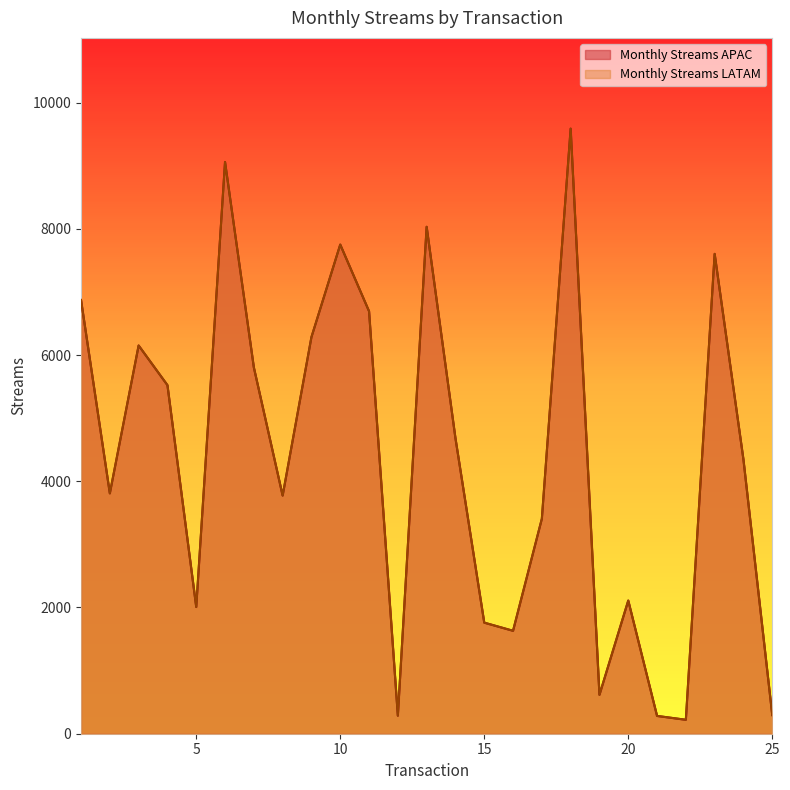

What is the minimum value for Monthly Streams APAC?

221